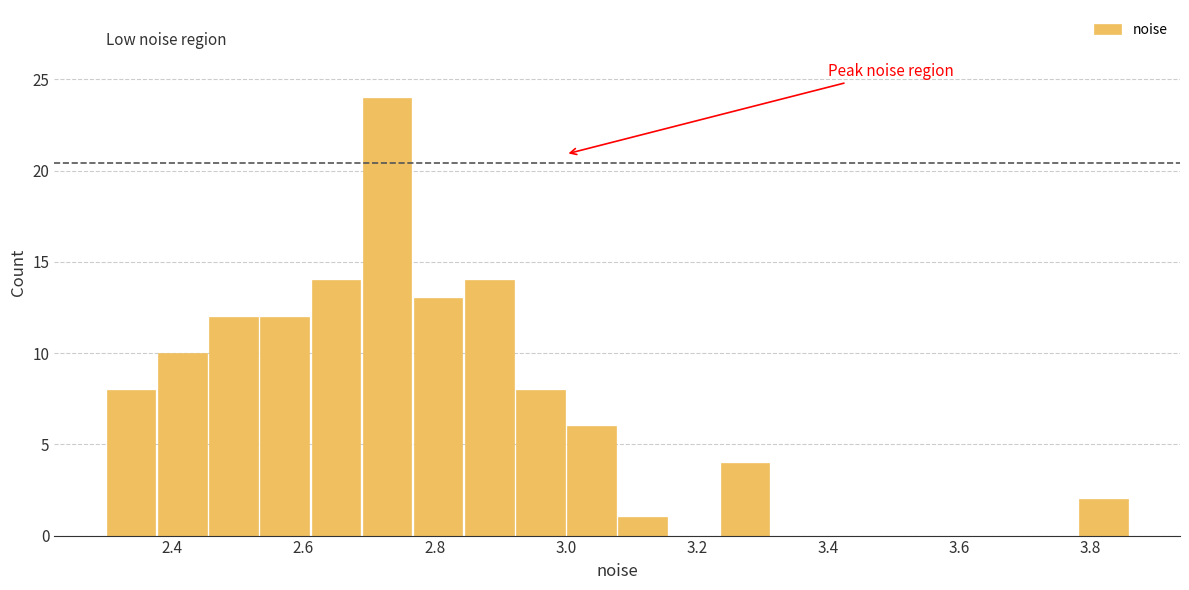

Read against the x-axis, roughly where is the centre of the tallest bar?

2.72